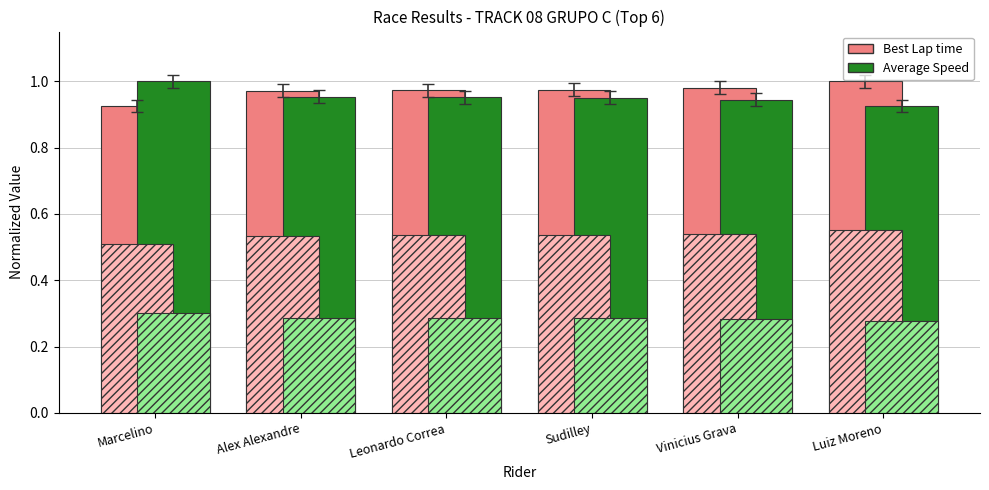

Reading left to right, list all the values displayed in this chart.

Best Lap time: 0.9	1.0	1.0	1.0	1.0	1.0
Average Speed: 1.0	1.0	1.0	1.0	0.9	0.9